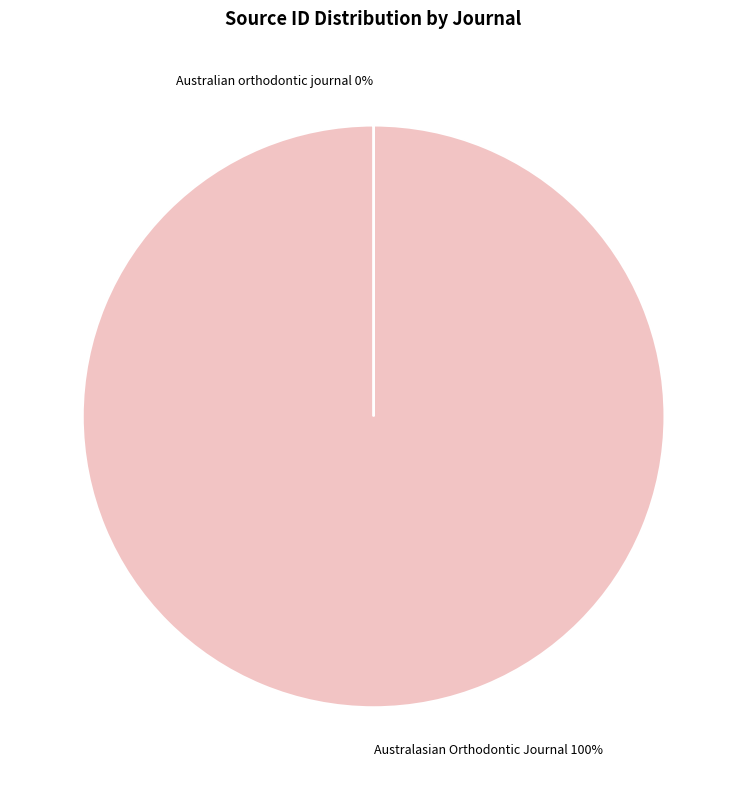

To the nearest percent, what is the average slice percentage?

50%